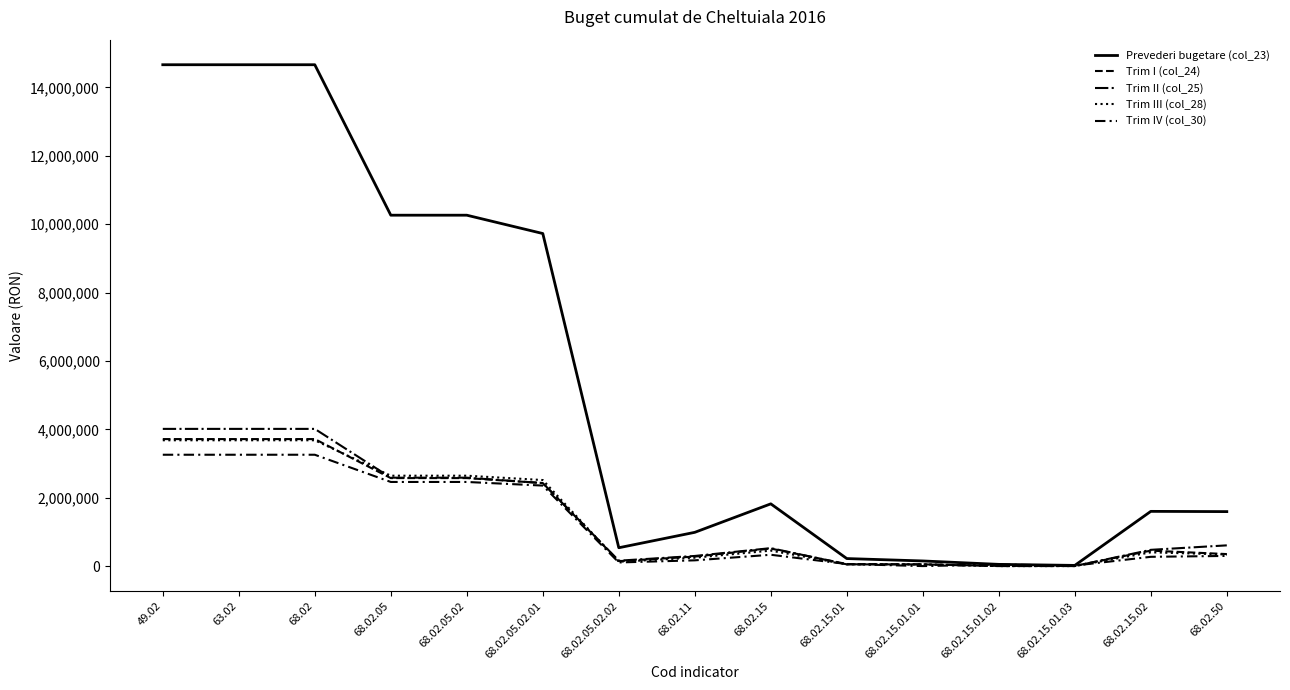

Where does the Trim I (col_24) series first go above 452000?

49.02